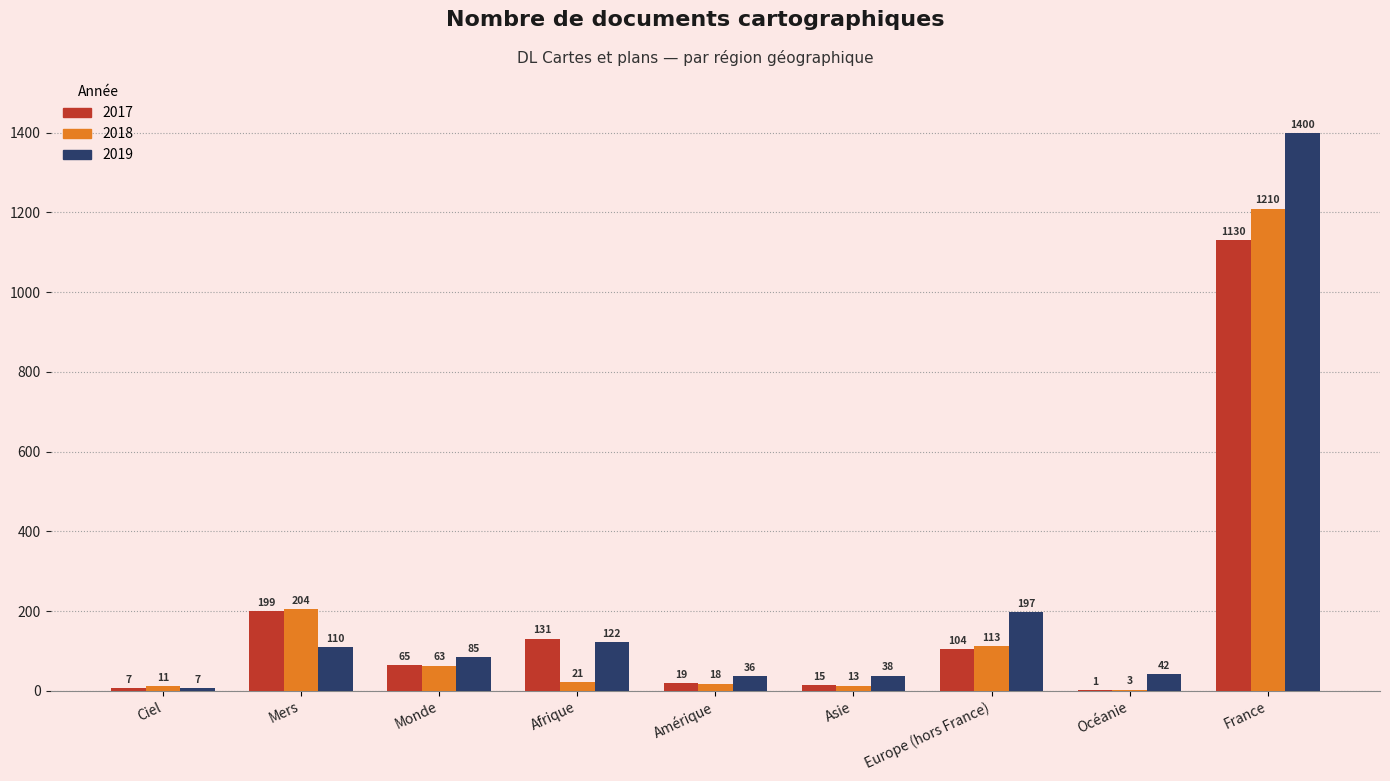

Reading left to right, transcribe all the data shown in this chart.

2017: Ciel=7	Mers=199	Monde=65	Afrique=131	Amérique=19	Asie=15	Europe (hors France)=104	Océanie=1	France=1130
2018: Ciel=11	Mers=204	Monde=63	Afrique=21	Amérique=18	Asie=13	Europe (hors France)=113	Océanie=3	France=1210
2019: Ciel=7	Mers=110	Monde=85	Afrique=122	Amérique=36	Asie=38	Europe (hors France)=197	Océanie=42	France=1400